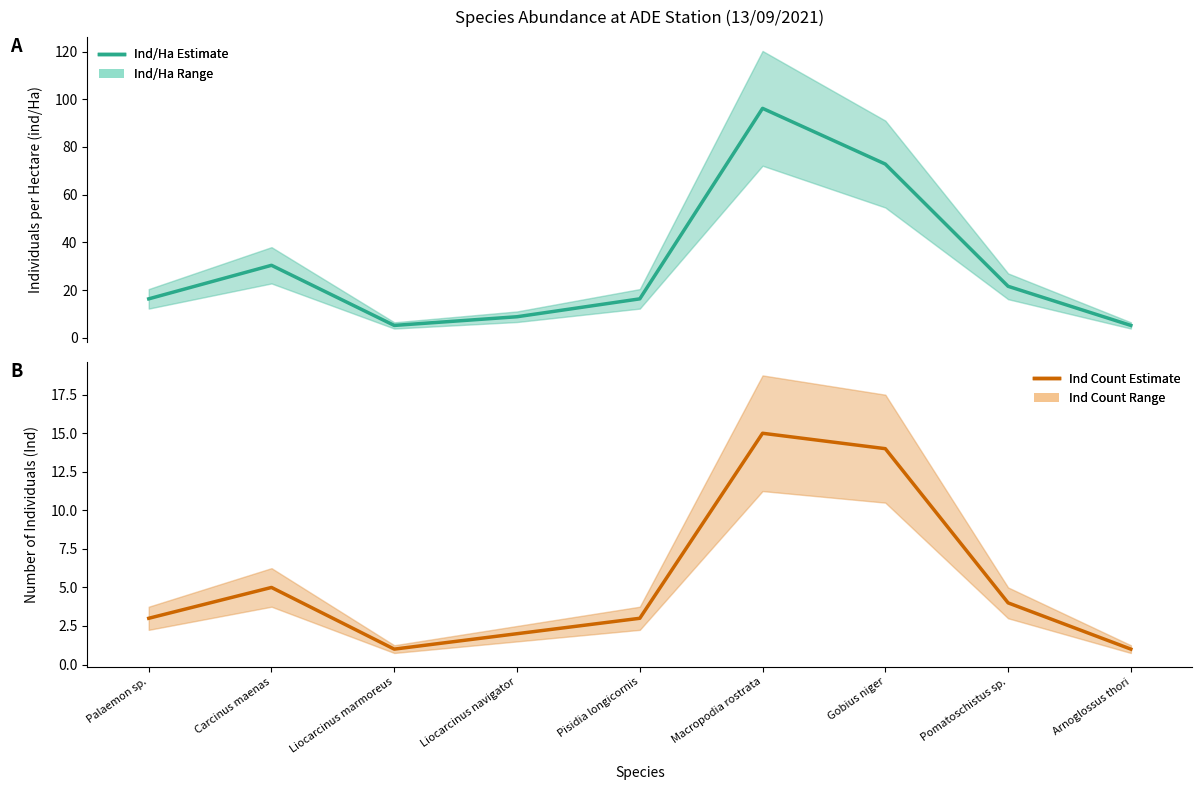

How many values in the Número de individuos series exceed 3?

4